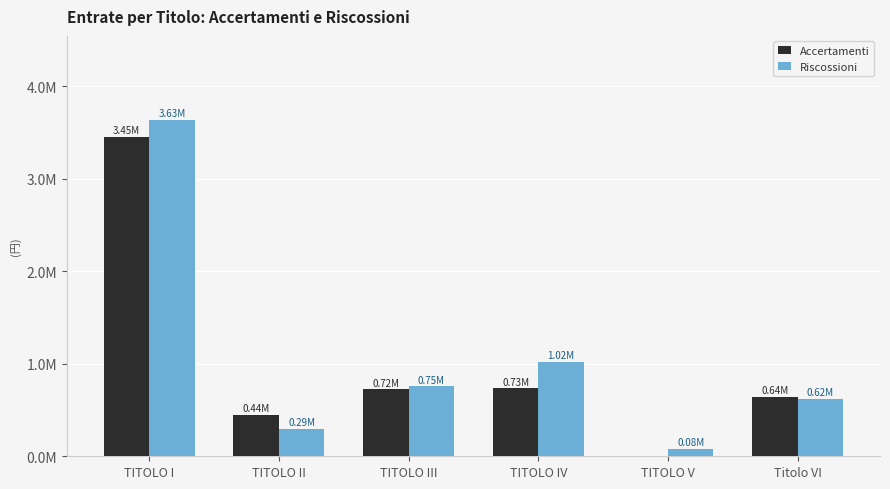

Which series has the widest spread of values?

Riscossioni